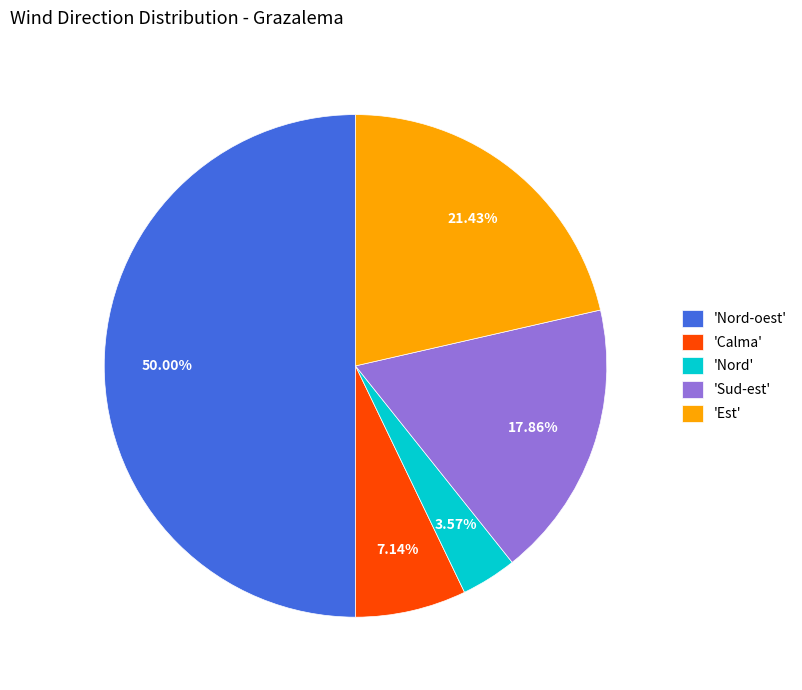

Rank the categories by value from lowest to highest.

'Nord', 'Calma', 'Sud-est', 'Est', 'Nord-oest'